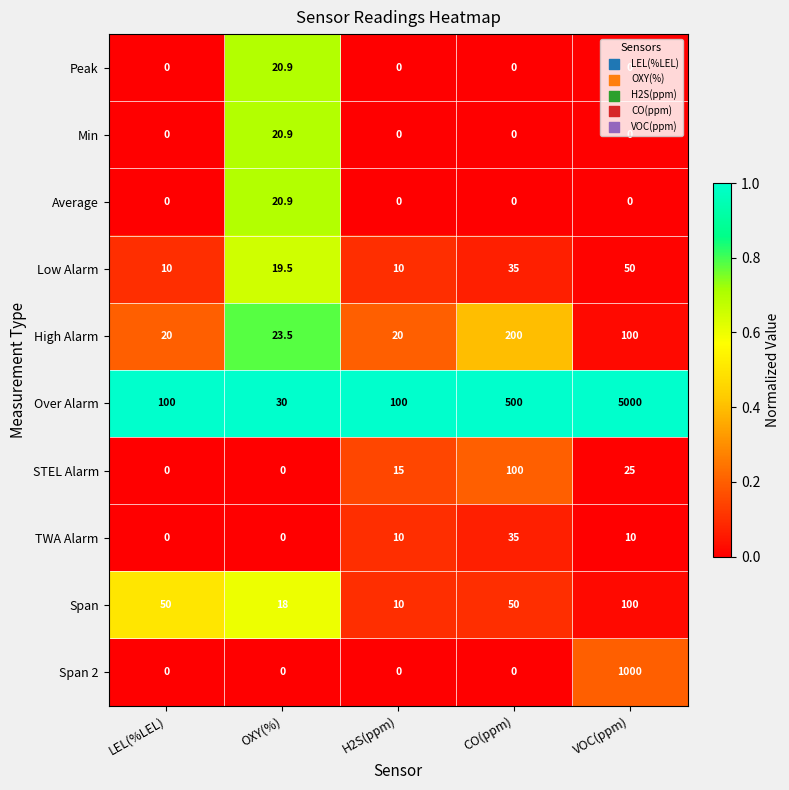

Which category has the highest value across all series?

VOC(ppm)